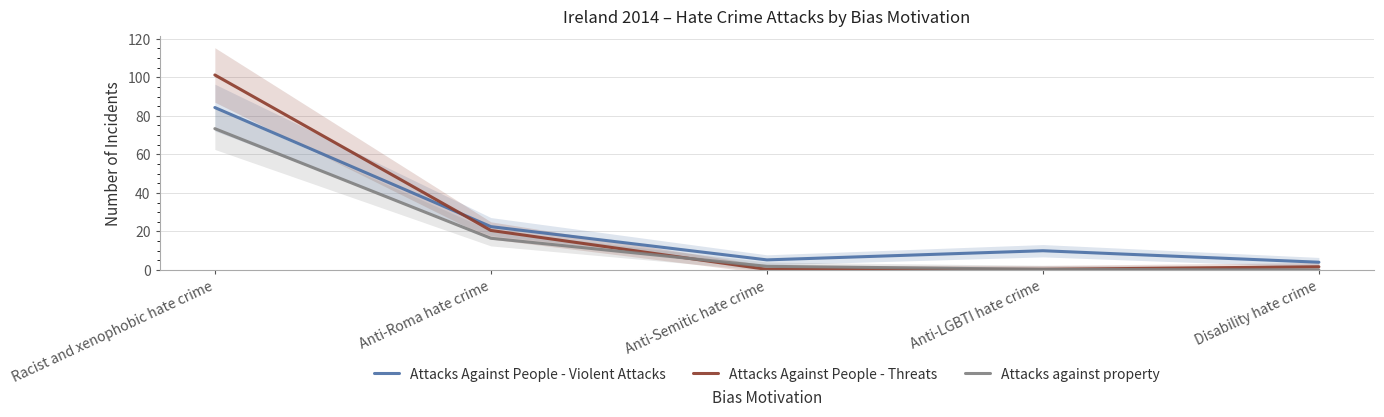

Reading left to right, what are all the values shown in this chart?

Attacks Against People - Violent Attacks: Racist and xenophobic hate crime=84.3	Anti-Roma hate crime=22.5	Anti-Semitic hate crime=5.2	Anti-LGBTI hate crime=10.0	Disability hate crime=4.0
Attacks Against People - Threats: Racist and xenophobic hate crime=101.2	Anti-Roma hate crime=20.5	Anti-Semitic hate crime=0.3	Anti-LGBTI hate crime=0.3	Disability hate crime=1.7
Attacks against property: Racist and xenophobic hate crime=73.3	Anti-Roma hate crime=16.5	Anti-Semitic hate crime=1.9	Anti-LGBTI hate crime=0.3	Disability hate crime=0.0